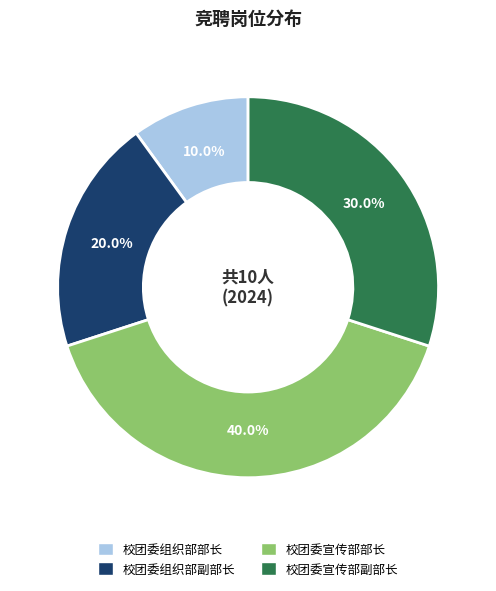

How many slices are in this pie chart?

4